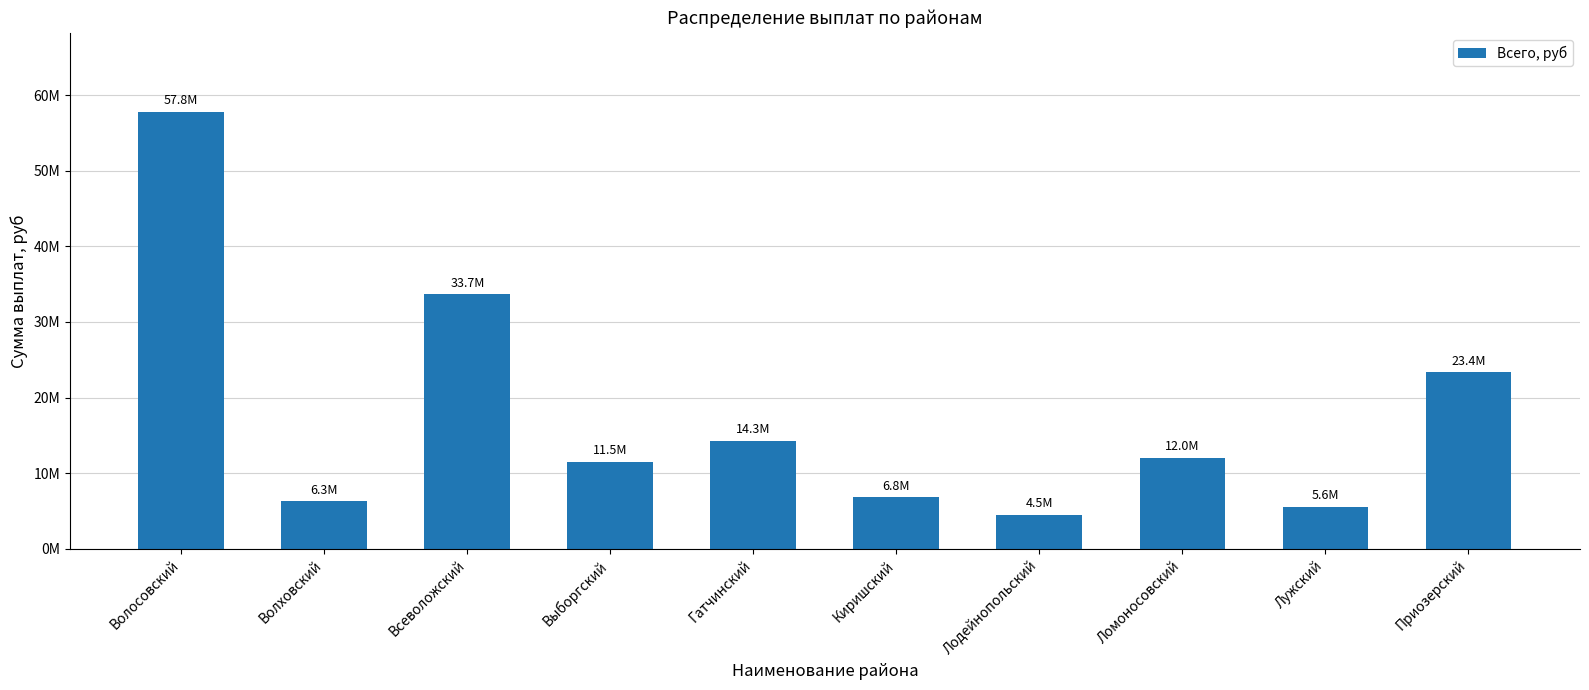

How many values exceed 12041015?

5